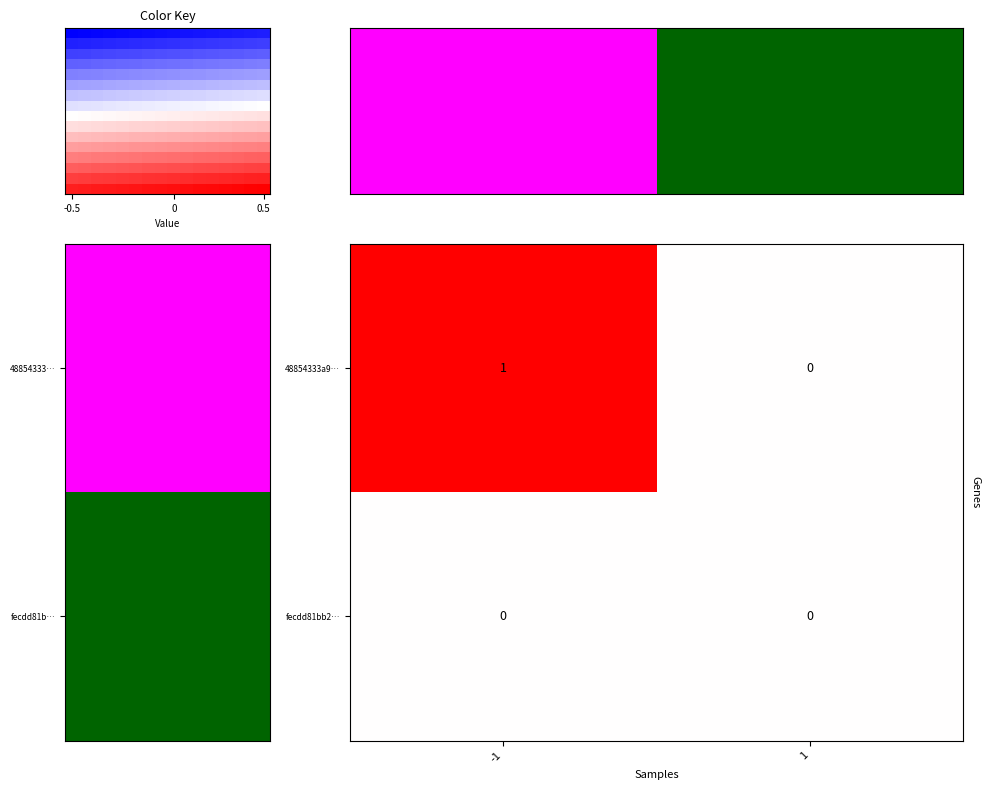

Reading left to right, extract all data points from this chart.

48854333a90d6ee8a39326bf3923a4582445a3c: 1	0
fecdd81bb270c657929fd9258e09229da9e0c3e: 0	0